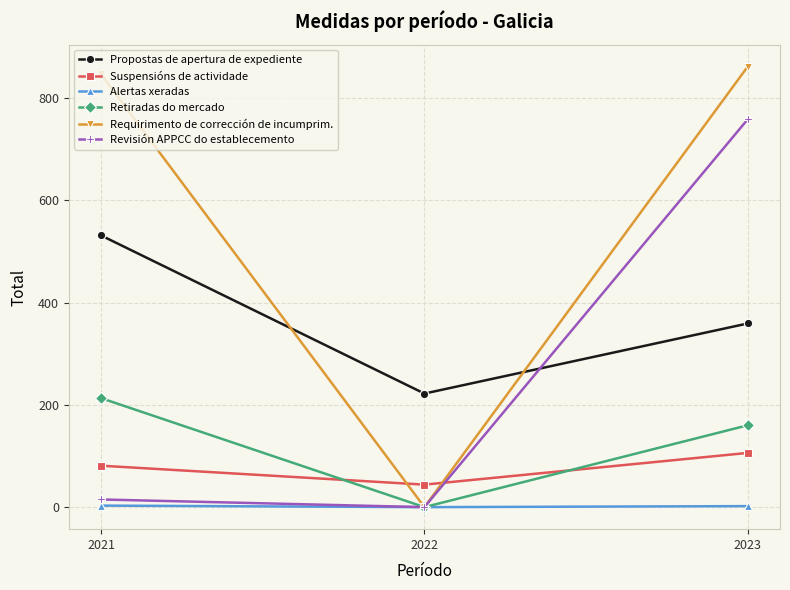

What is the maximum value shown in the chart?

861